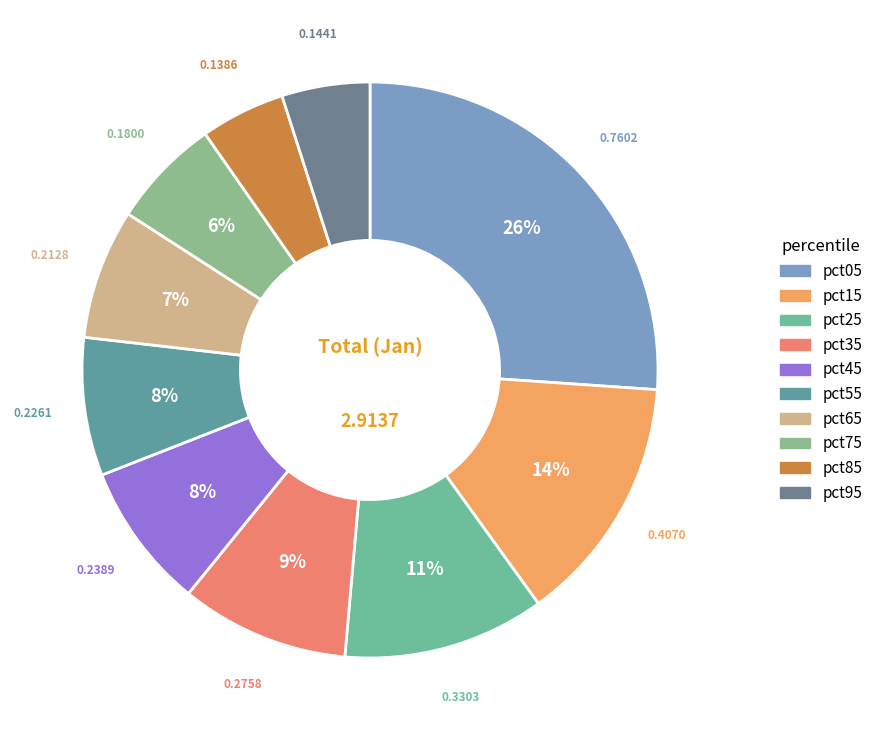

Which category has the biggest portion of the pie?

pct05